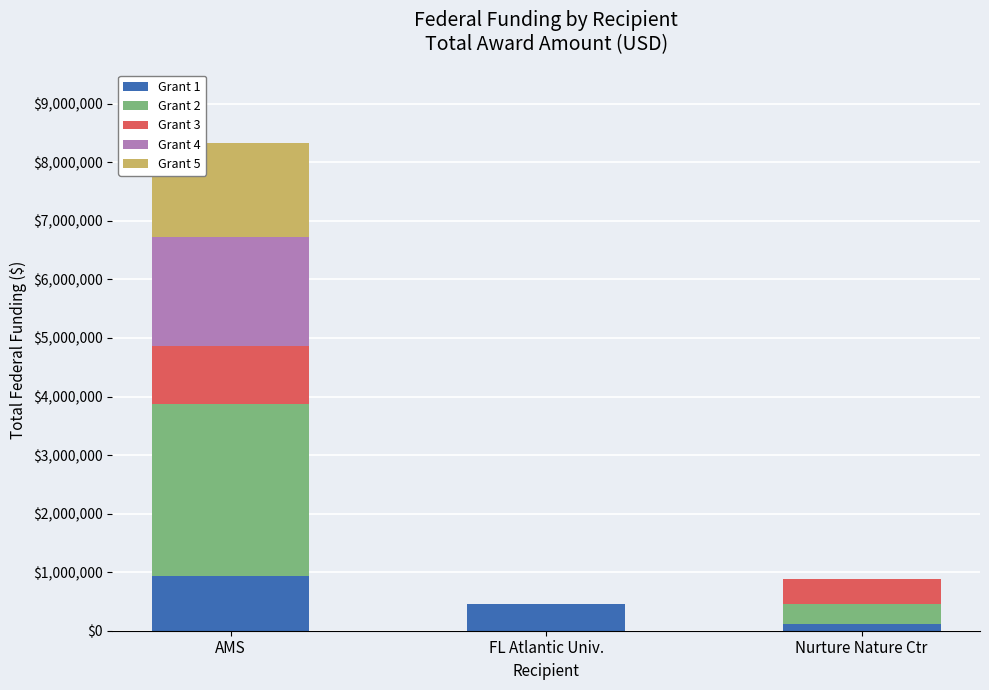

What are all the series names shown in the legend?

Grant 1, Grant 2, Grant 3, Grant 4, Grant 5